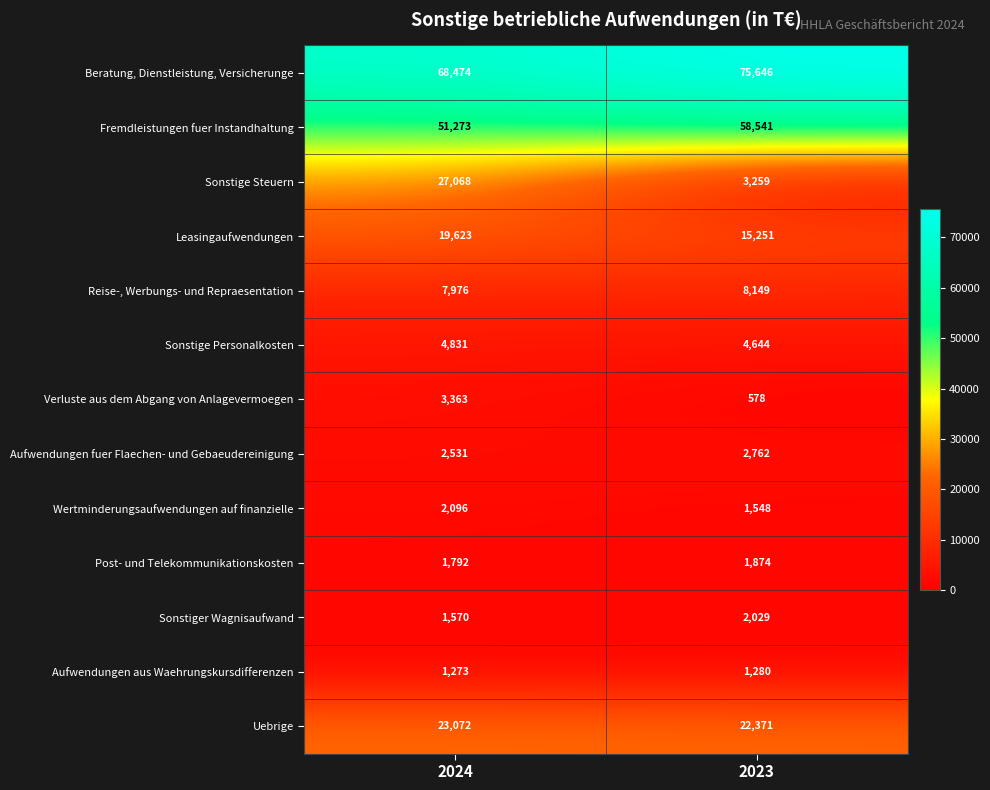

What is the sum of all Sonstiger Wagnisaufwand values?

3599